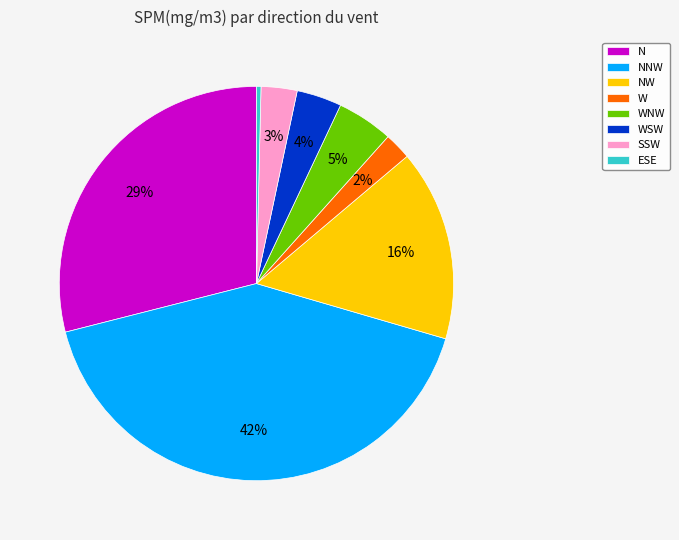

Rank the categories by value from highest to lowest.

NNW, N, NW, WNW, WSW, SSW, W, ESE